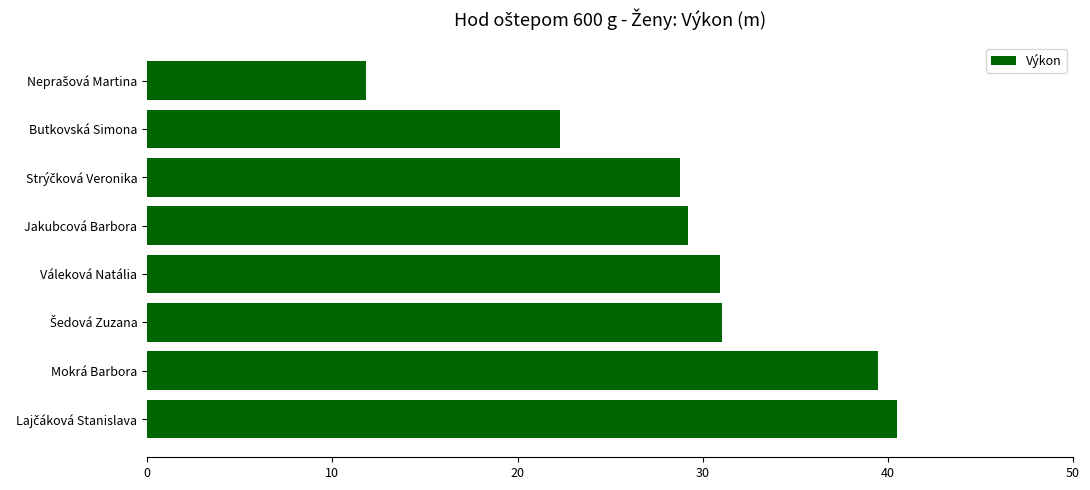

What is the difference between the maximum and minimum values?

28.7